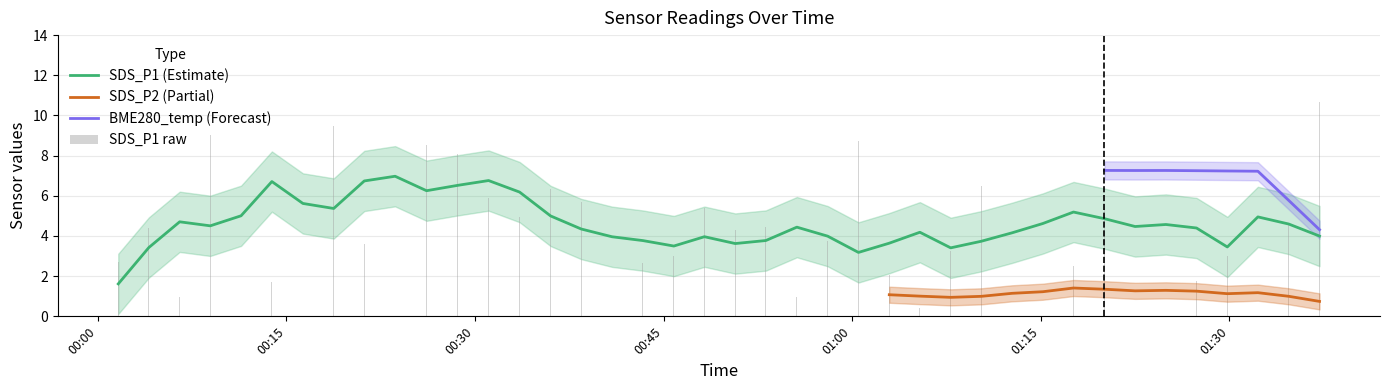

Rank the series by their average value, from highest to lowest.

BME280_temperature, SDS_P1, SDS_P2